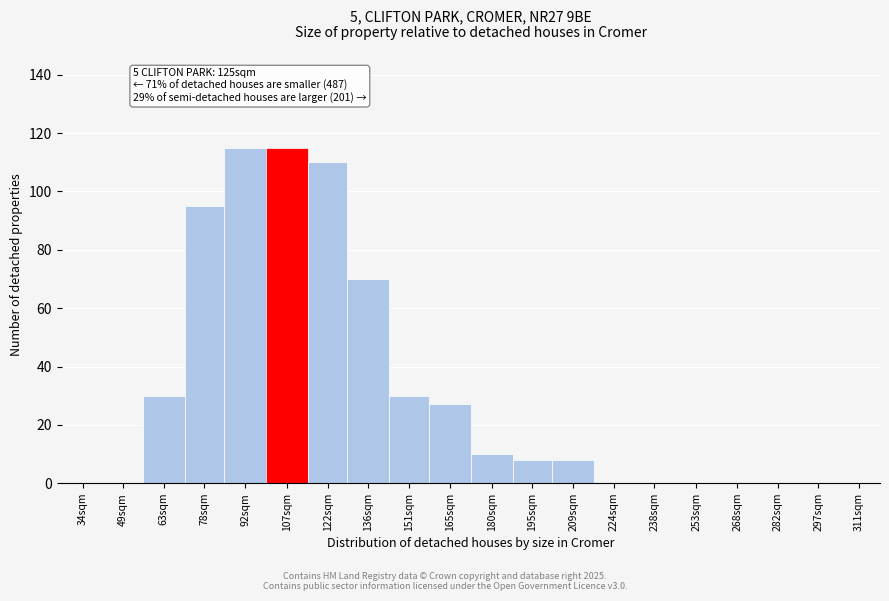

Reading left to right, list all the values displayed in this chart.

34sqm=0	49sqm=0	63sqm=30	78sqm=95	92sqm=115	107sqm=115	122sqm=110	136sqm=70	151sqm=30	165sqm=27	180sqm=10	195sqm=8	209sqm=8	224sqm=0	238sqm=0	253sqm=0	268sqm=0	282sqm=0	297sqm=0	311sqm=0